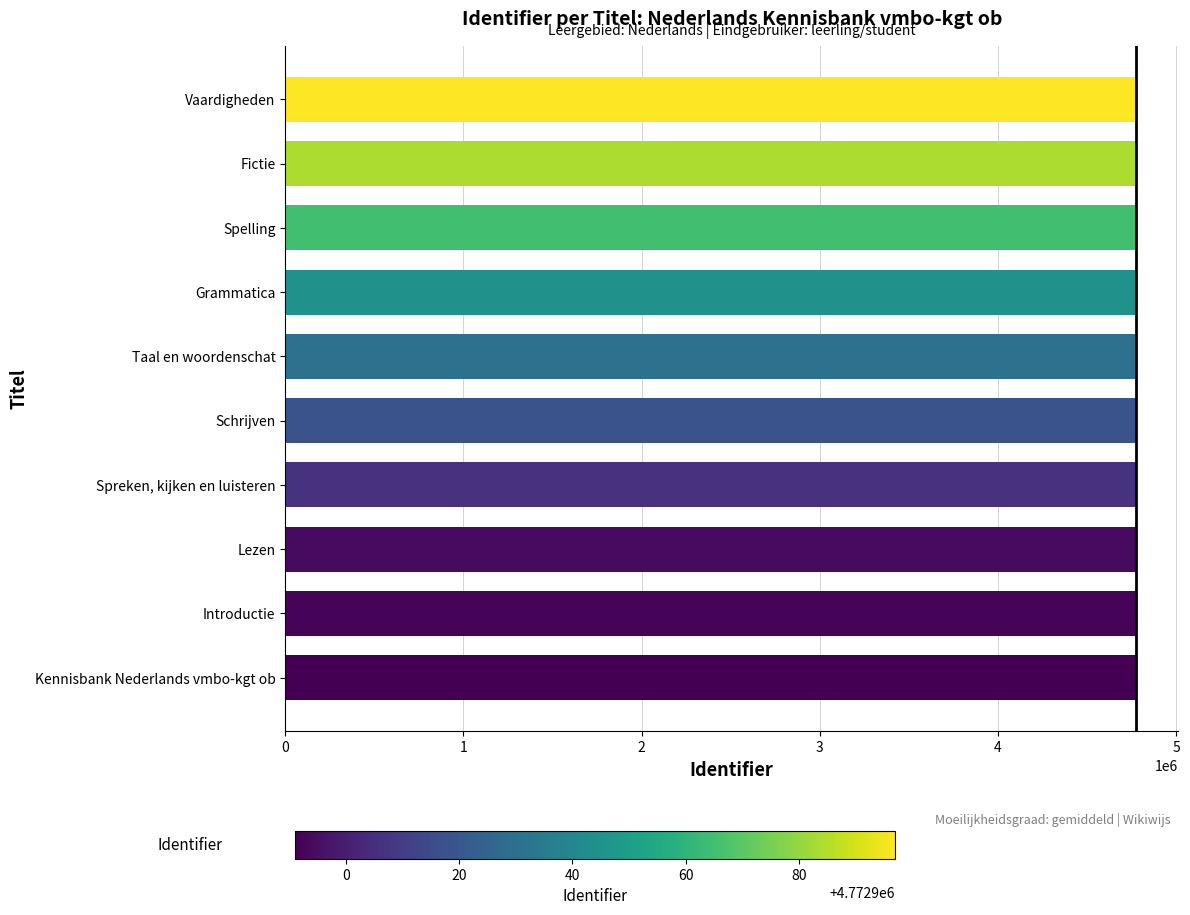

What is the average value?

4772932